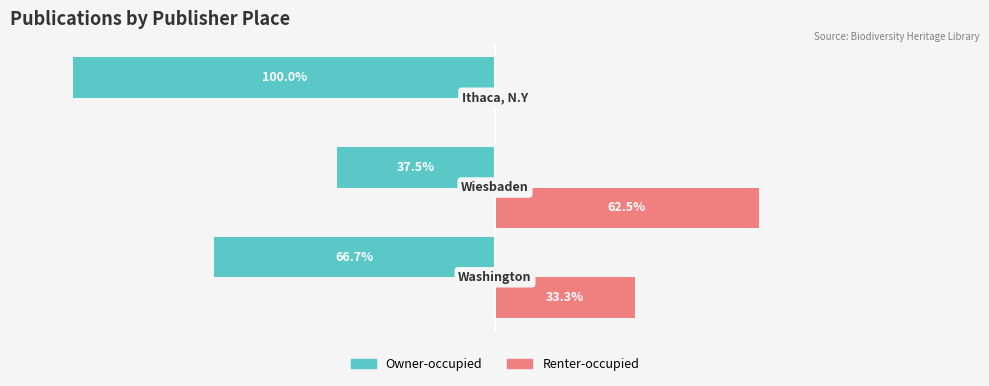

Which series has the largest range (max minus min)?

Owner-occupied